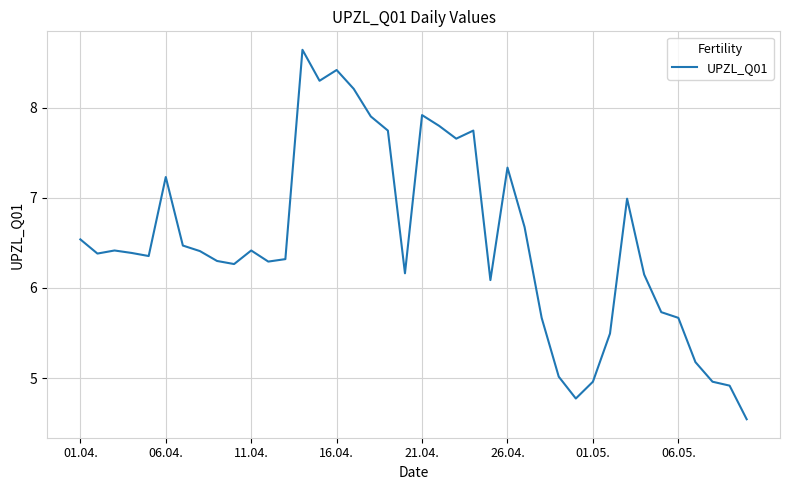

What is the difference between the maximum and minimum values?

4.1